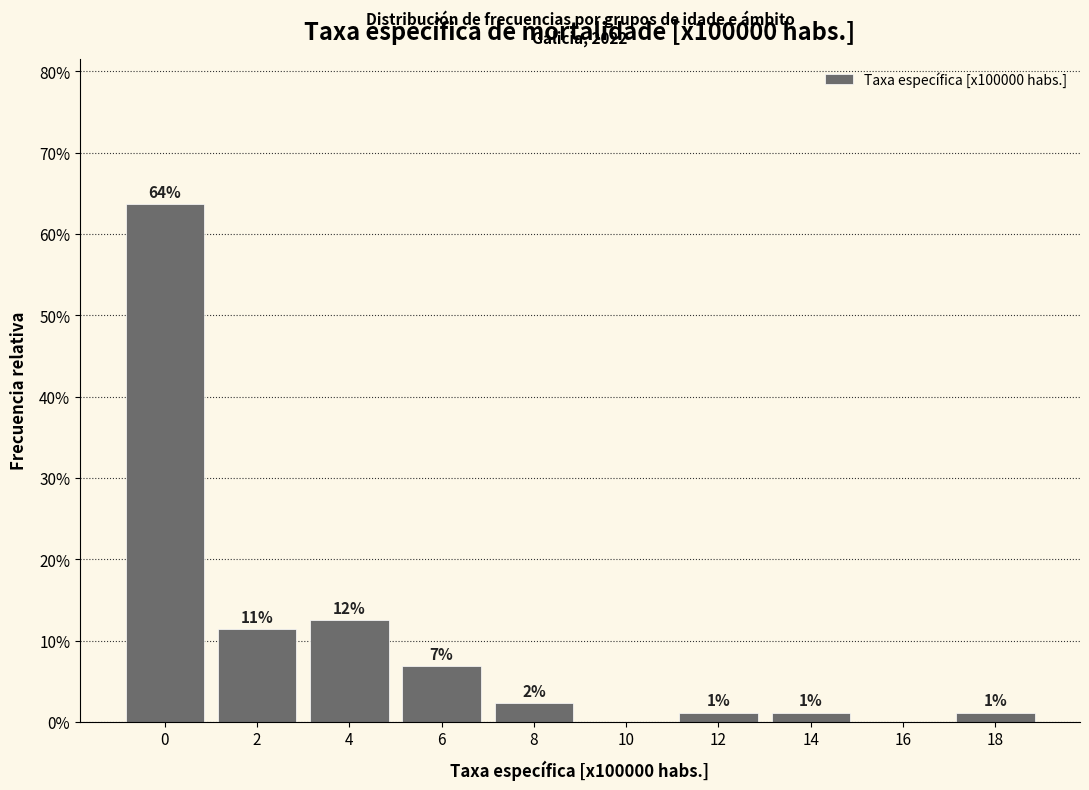

Are the bars horizontal?

No